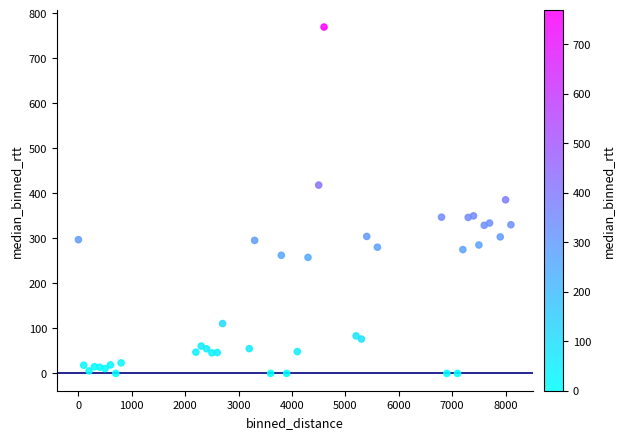

What is the range of X values (max minus min)?

8100.0